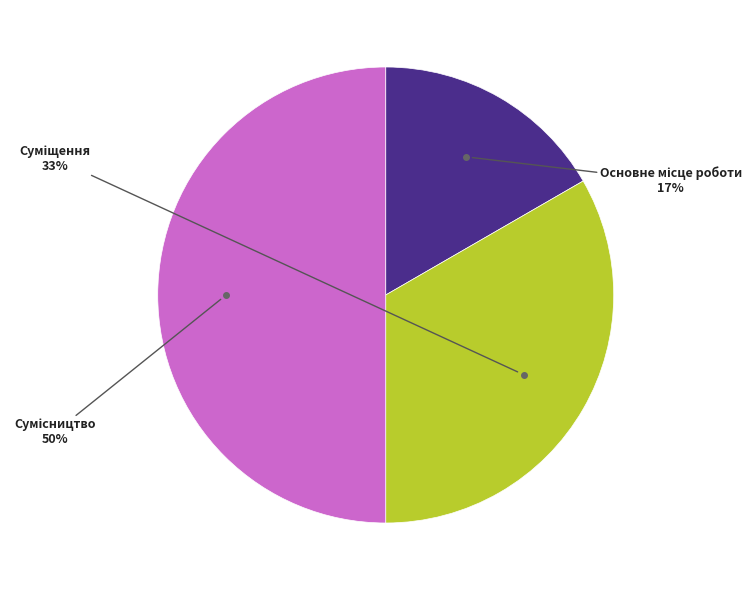

To the nearest percent, what is the average slice percentage?

33%